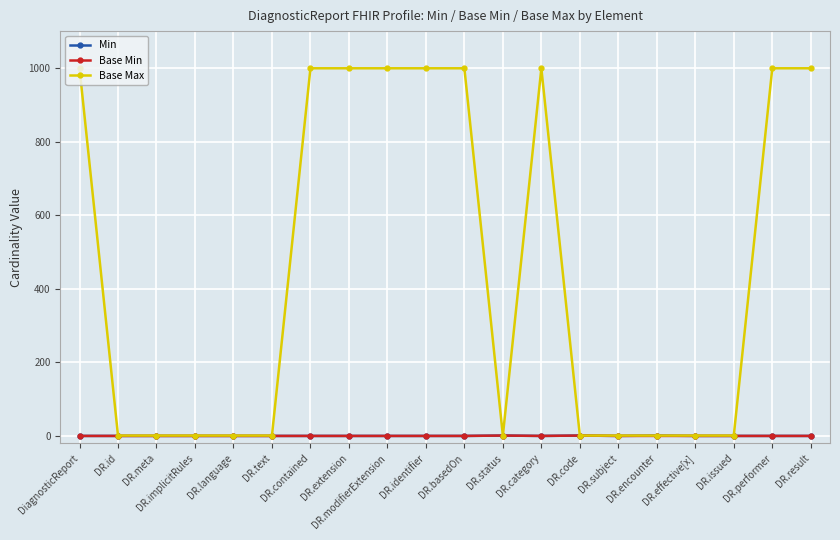

How many data points does each series have?

20